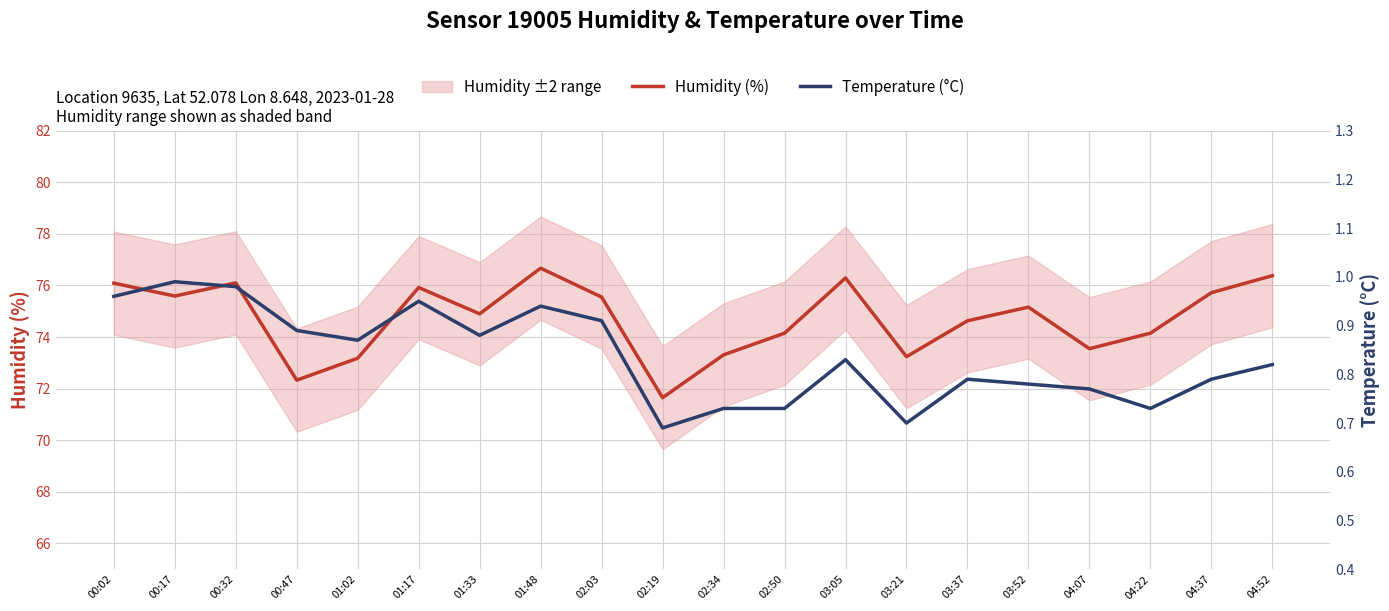

What are all the series names shown in the legend?

Humidity (%), Temperature (°C)